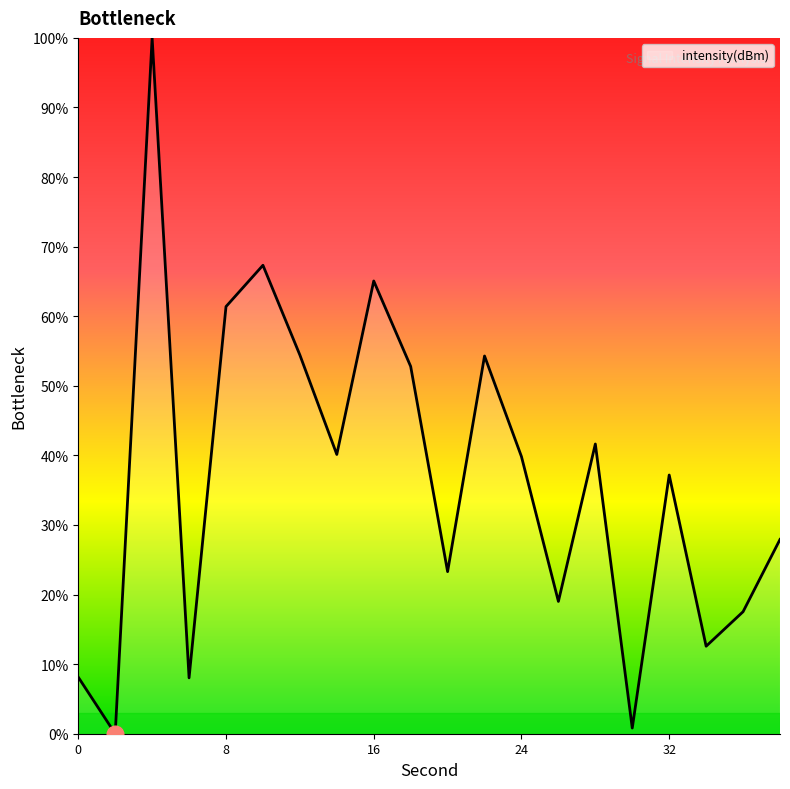

What is the difference between the maximum and minimum values?

100.0